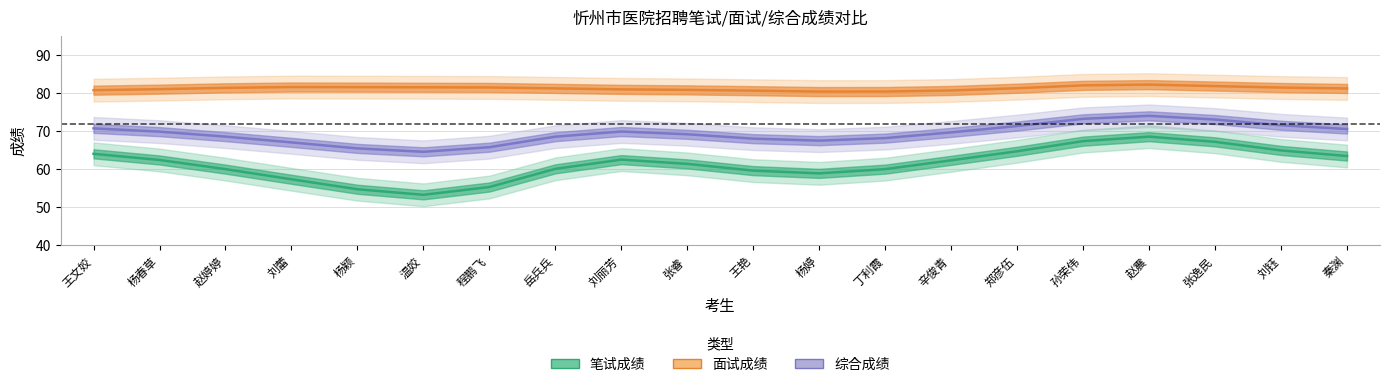

What is the maximum value shown in the chart?

82.3